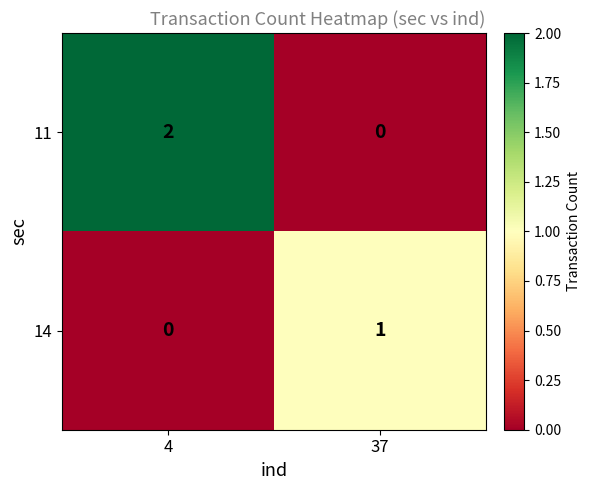

Which series has the largest total across all categories?

11